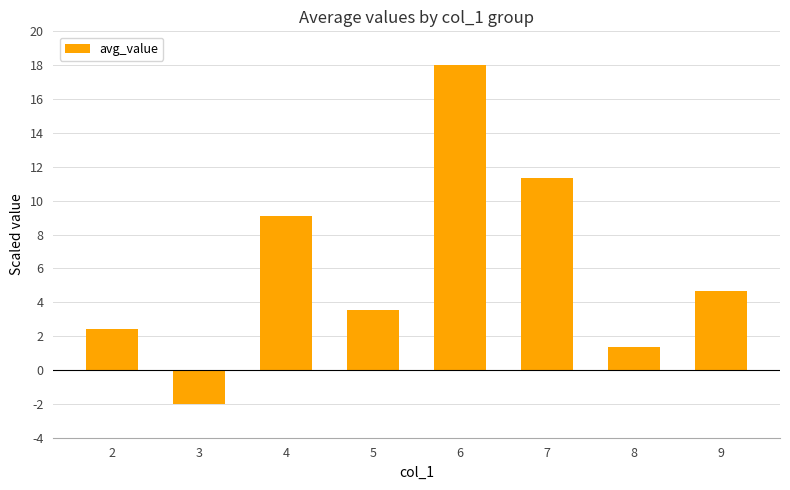

How many bars are there in total?

8